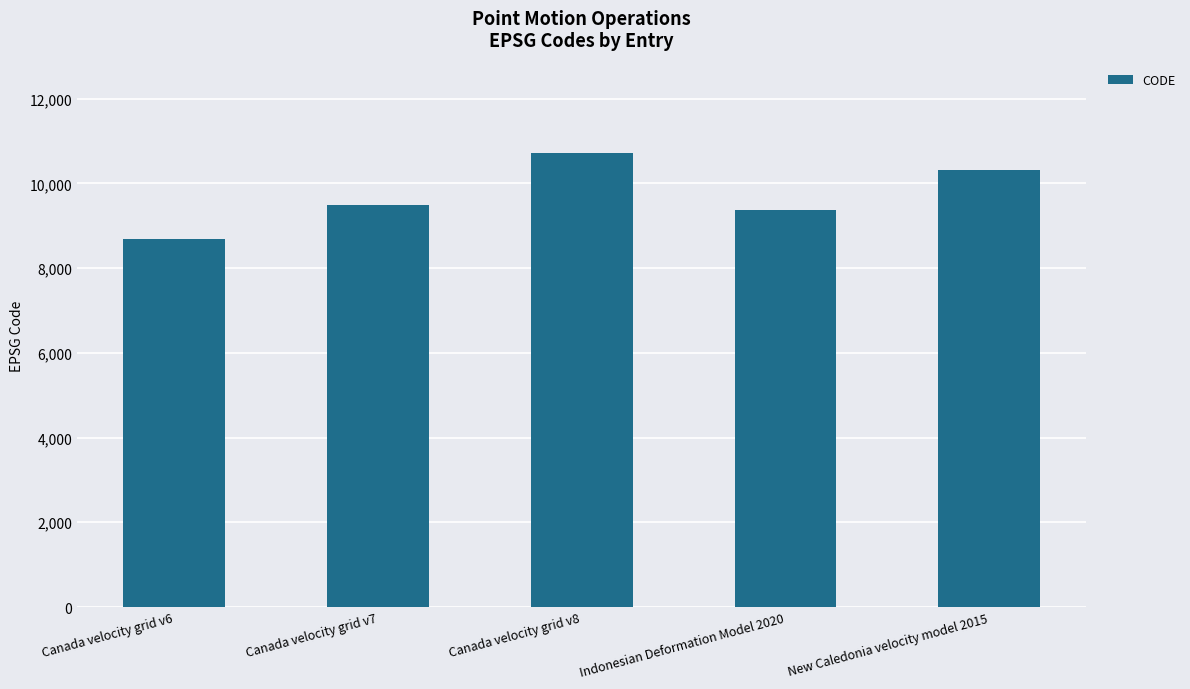

List the labels in order of value, largest first.

Canada velocity grid v8, New Caledonia velocity model 2015, Canada velocity grid v7, Indonesian Deformation Model 2020, Canada velocity grid v6